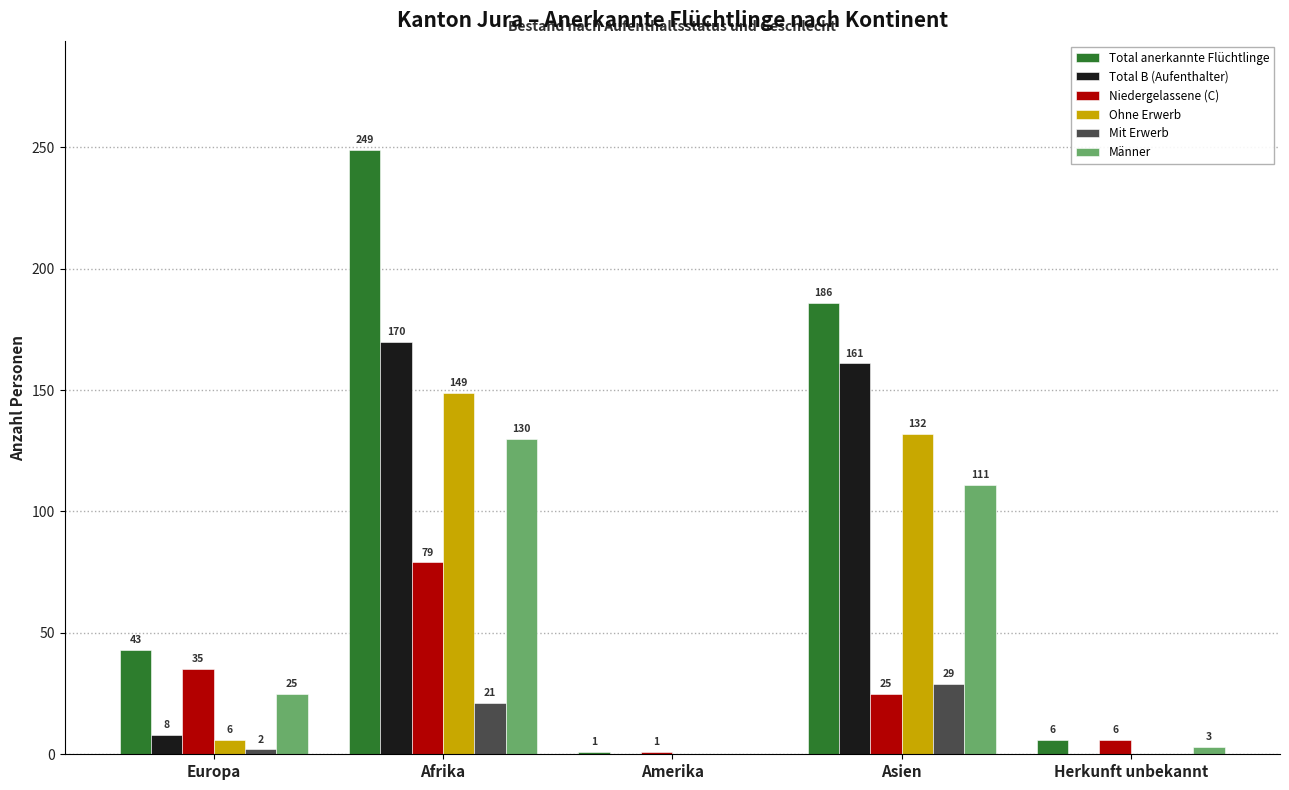

Between Europa and Asien, which series saw the biggest shift?

Total B (Aufenthalter)